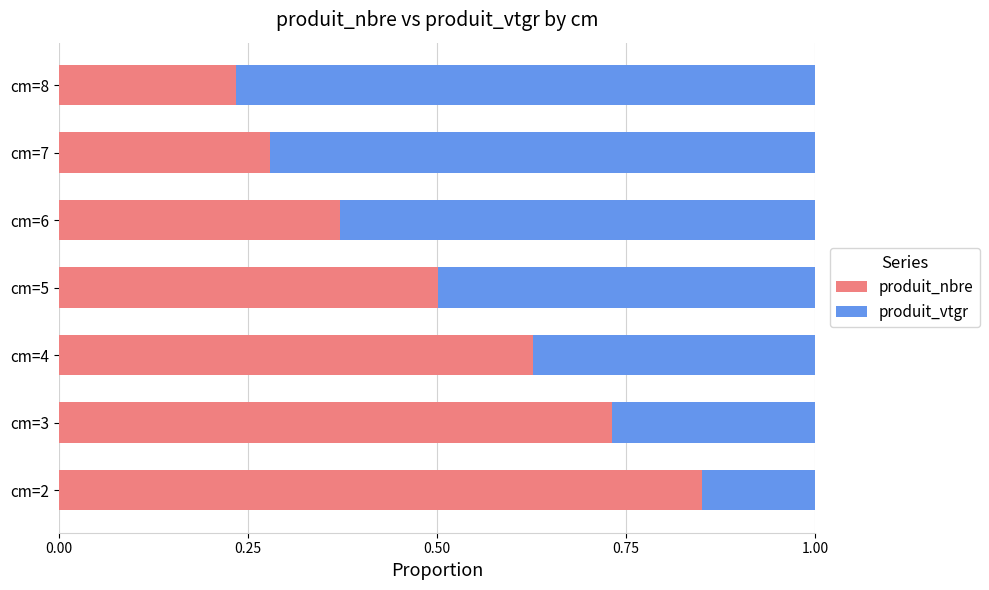

List the labels in order of produit_nbre value, smallest first.

cm=8, cm=7, cm=6, cm=5, cm=4, cm=3, cm=2